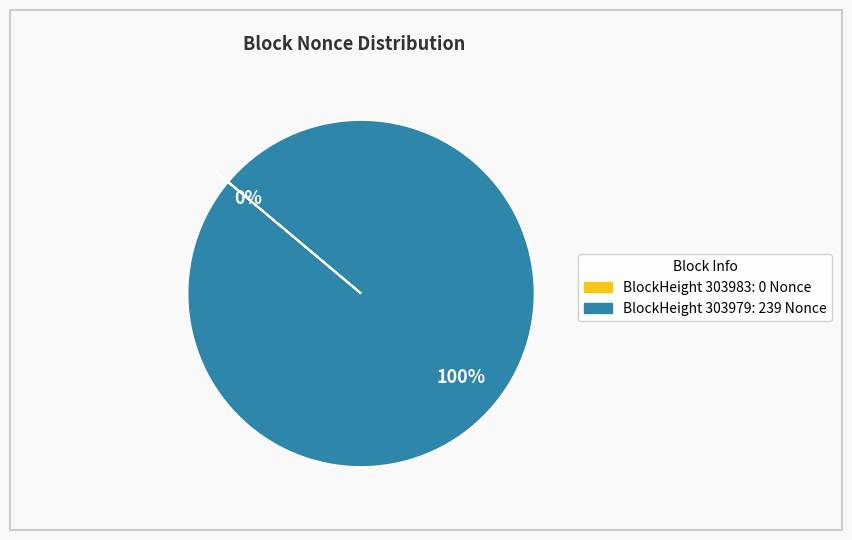

The 303979 slice represents 99% of the pie. True or false?

False